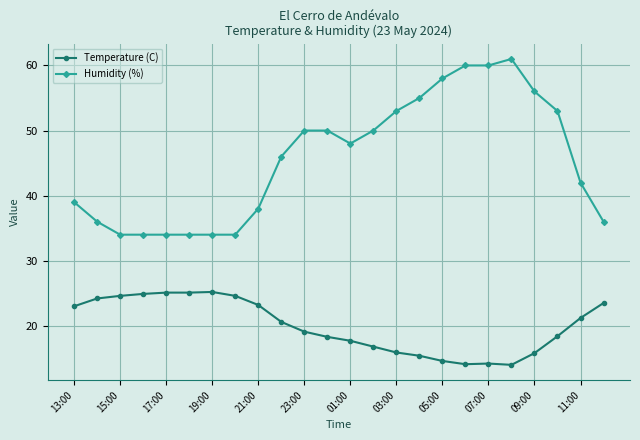

Rank the series by their maximum value, from highest to lowest.

Humidity (%), Temperature (C)